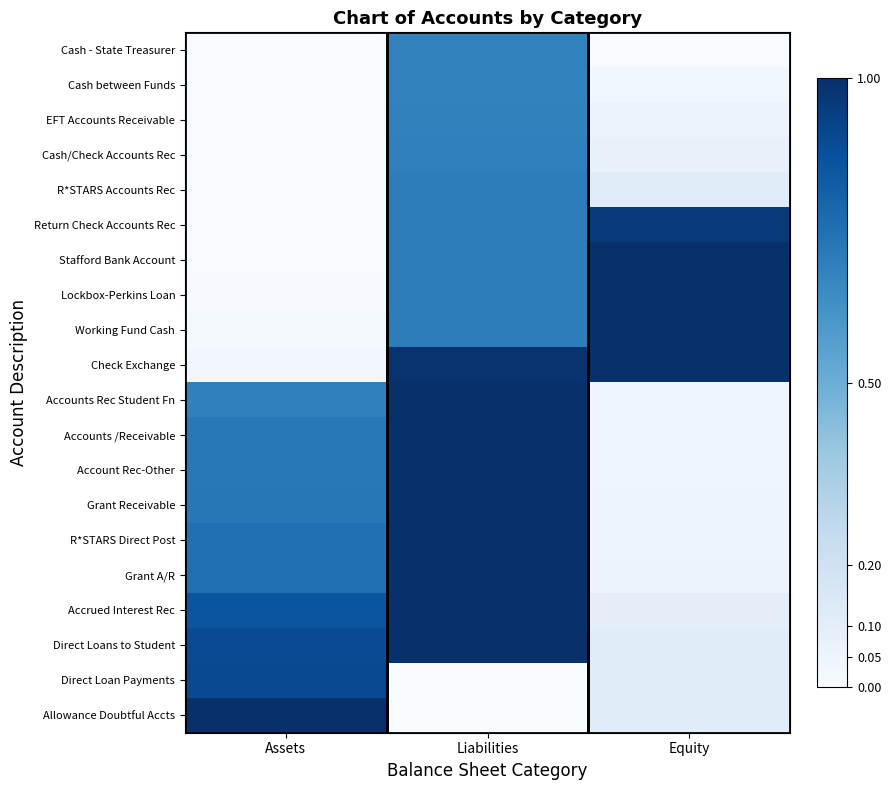

Which series has the largest total across all categories?

Check Exchange